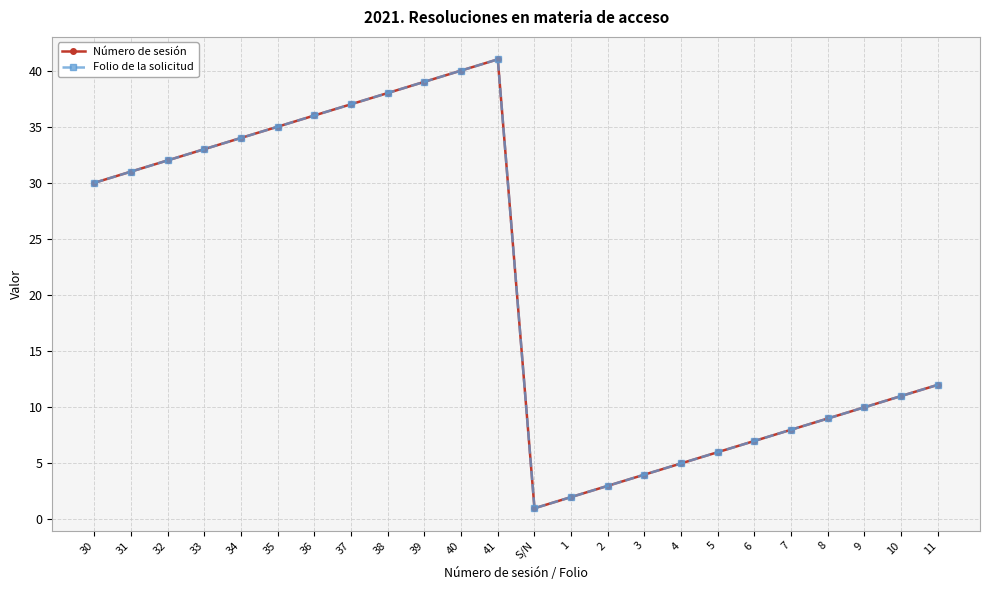

In Número de sesión, how many points are higher than both neighbors (excluding endpoints)?

1